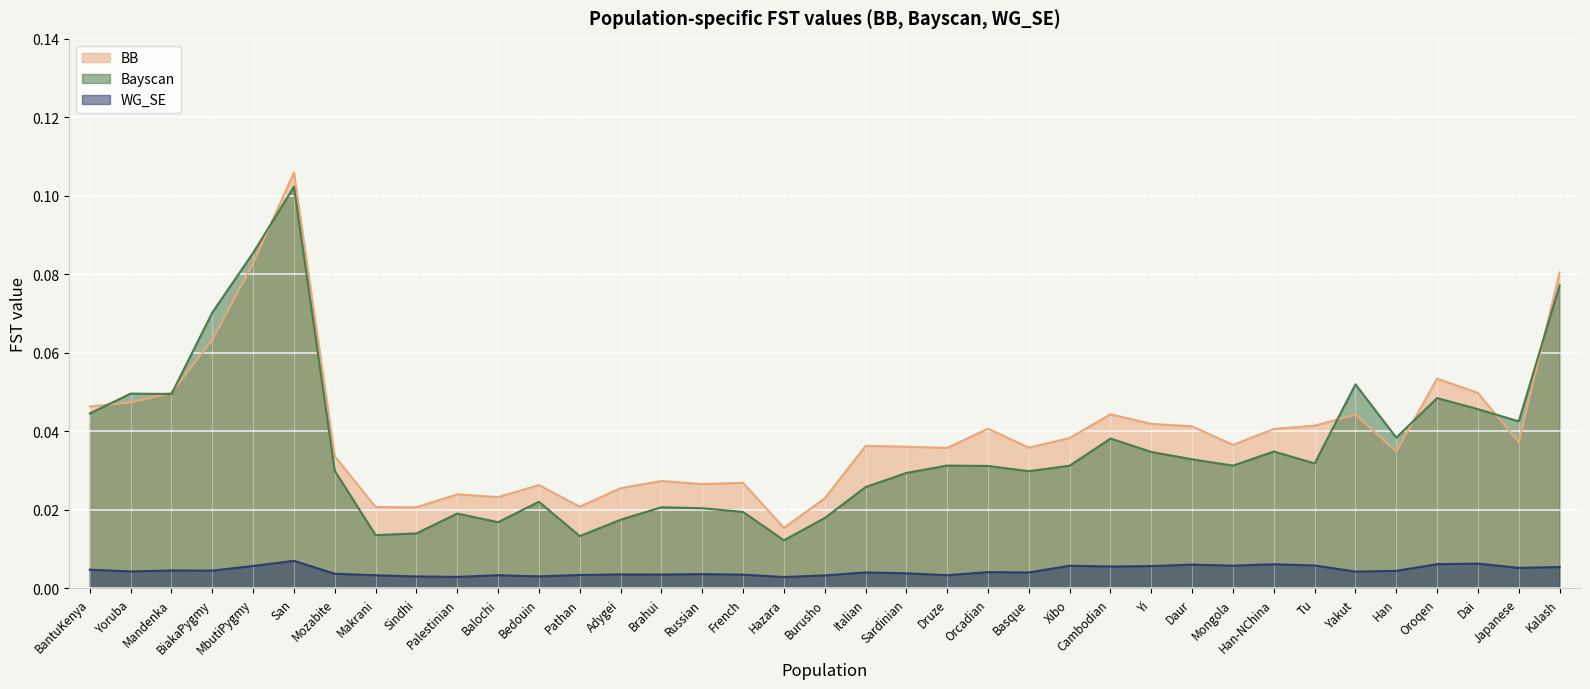

What is the sum of all WG_SE values?

0.2